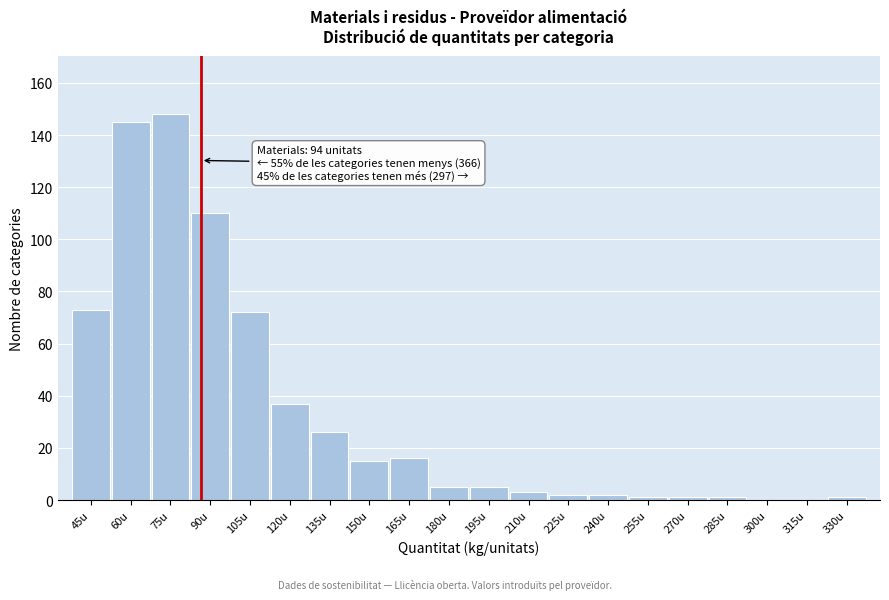

Reading right to left, what are all the values shown in this chart?

330u=1	315u=0	300u=0	285u=1	270u=1	255u=1	240u=2	225u=2	210u=3	195u=5	180u=5	165u=16	150u=15	135u=26	120u=37	105u=72	90u=110	75u=148	60u=145	45u=73